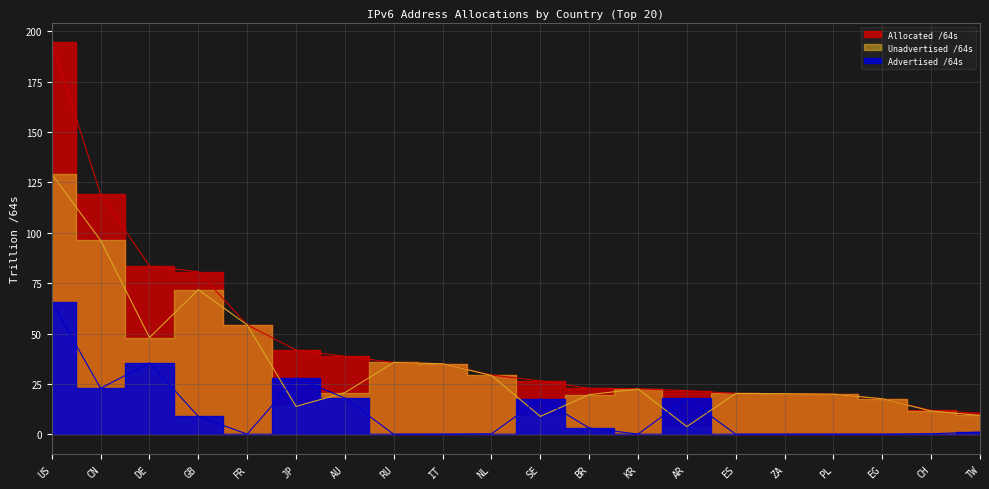

Reading left to right, transcribe all the data shown in this chart.

Allocated /64s: US=194.6	CN=119.1	DE=83.5	GB=80.7	FR=54.4	JP=41.8	AU=38.7	RU=35.6	IT=35.1	NL=29.4	SE=26.5	BR=22.8	KR=22.6	AR=21.7	ES=20.3	ZA=20.2	PL=19.9	EG=17.6	CH=11.8	TW=10.4
Advertised /64s: US=65.5	CN=22.8	DE=35.5	GB=8.9	FR=0.1	JP=28.0	AU=18.0	RU=0.0	IT=0.1	NL=0.2	SE=17.6	BR=3.1	KR=0.1	AR=17.8	ES=0.0	ZA=0.0	PL=0.0	EG=0.0	CH=0.3	TW=1.1
Unadvertised /64s: US=129.1	CN=96.2	DE=48.0	GB=71.8	FR=54.3	JP=13.8	AU=20.7	RU=35.6	IT=35.0	NL=29.2	SE=8.9	BR=19.7	KR=22.5	AR=3.8	ES=20.2	ZA=20.1	PL=19.9	EG=17.6	CH=11.6	TW=9.3